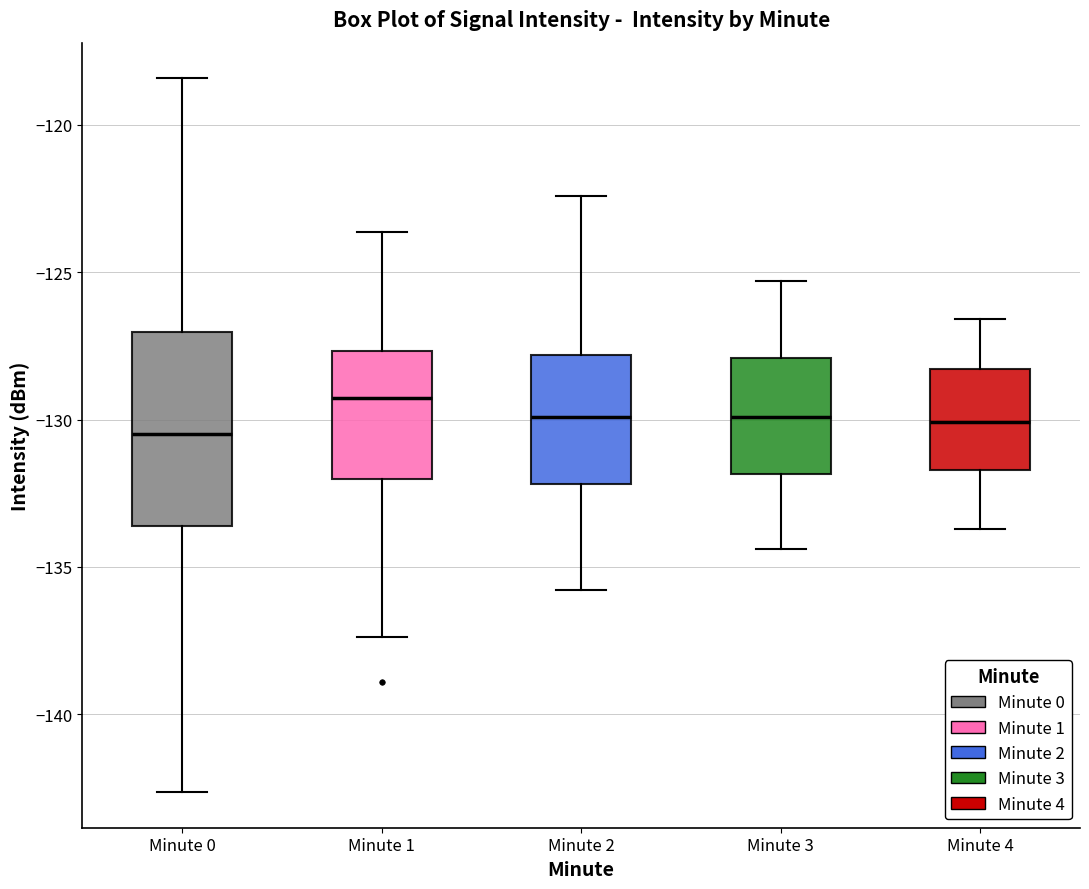

Where is the lower edge of the box for Minute 2 on the y-axis? The values are not printed on the chart, so give them approximately, as read against the axis.

-132.0